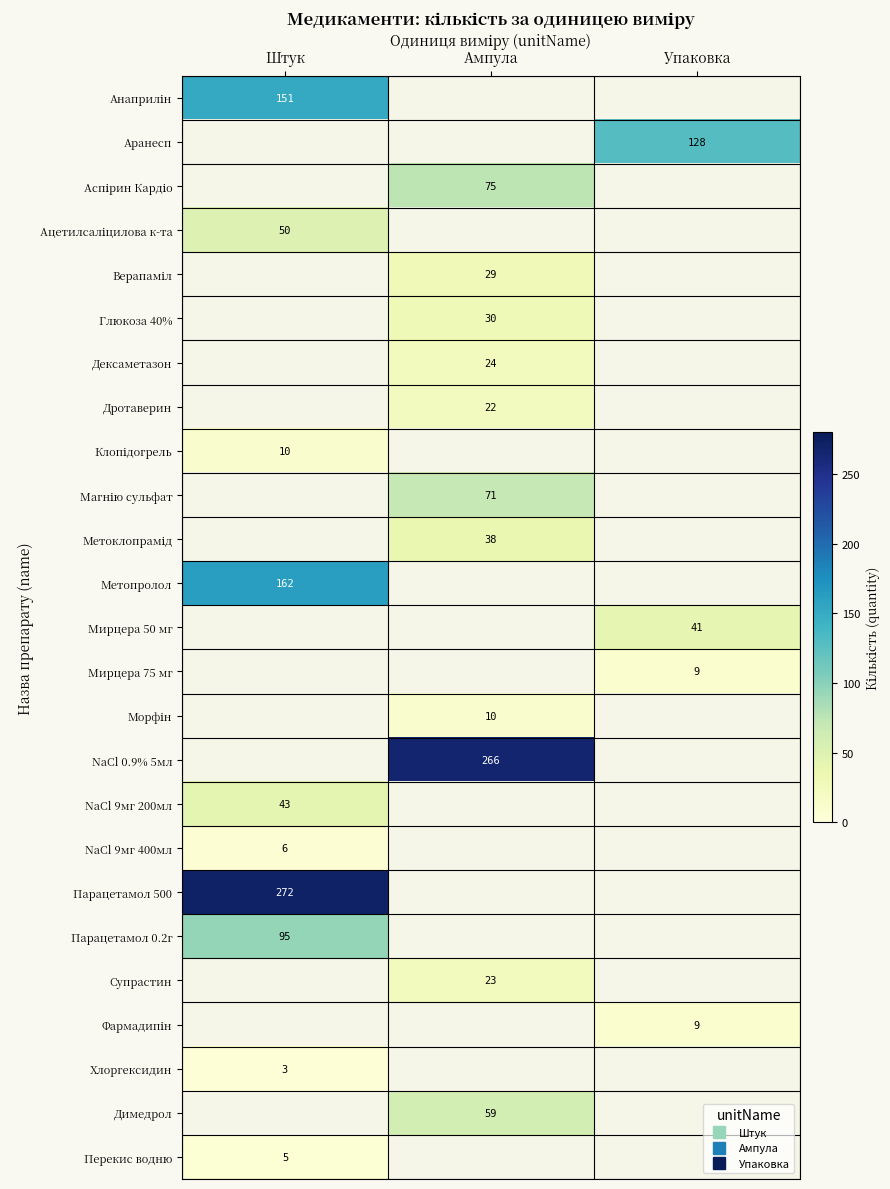

Which series has the widest spread of values?

Анаприлін